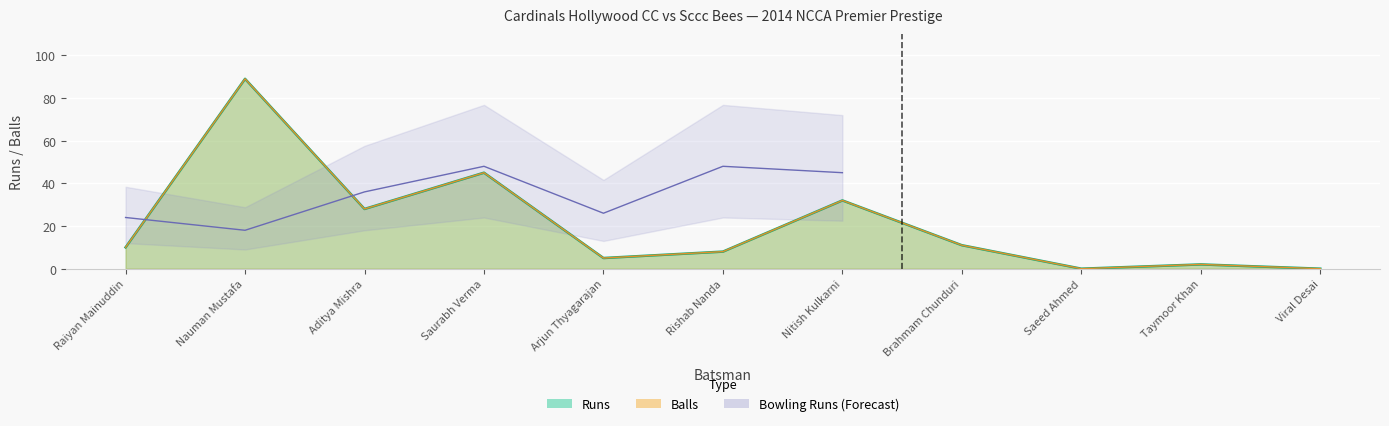

Which series has the largest range (max minus min)?

Runs